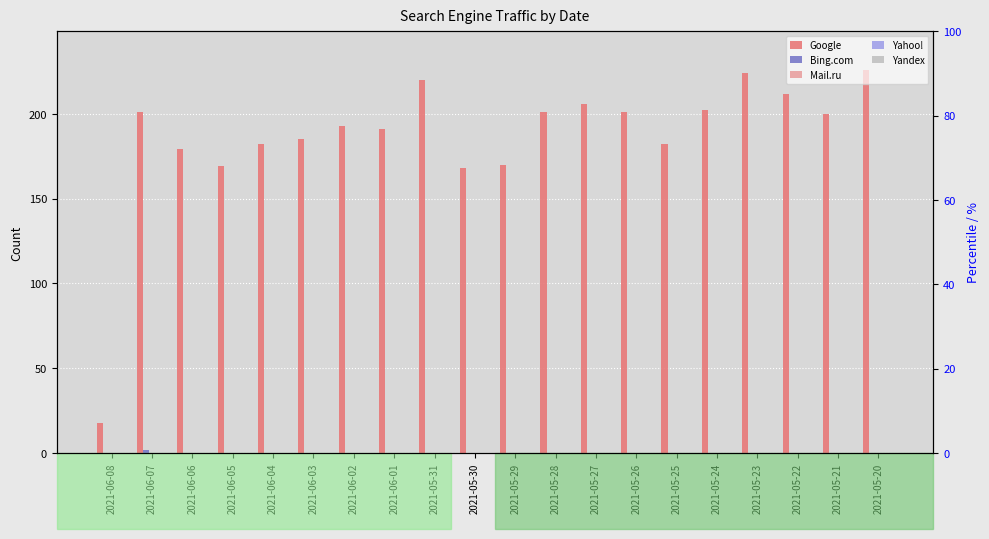

What is the total value across all series at 2021-06-01?

191